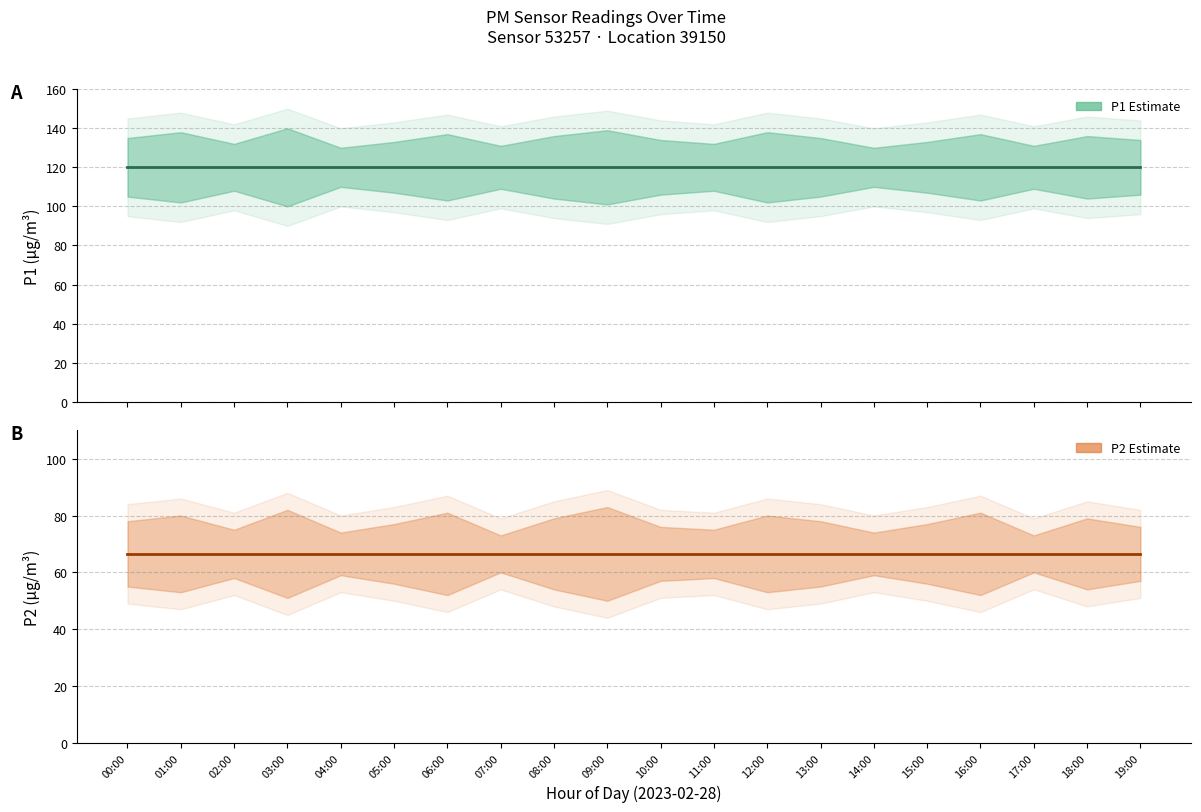

Which series has the largest range (max minus min)?

P1